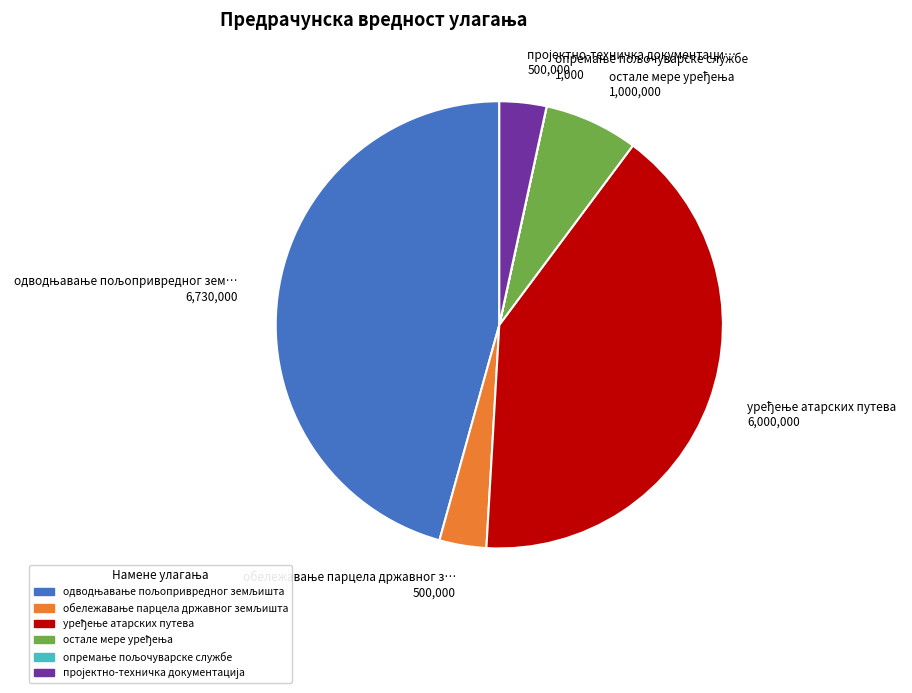

Does any single category account for the majority?

No